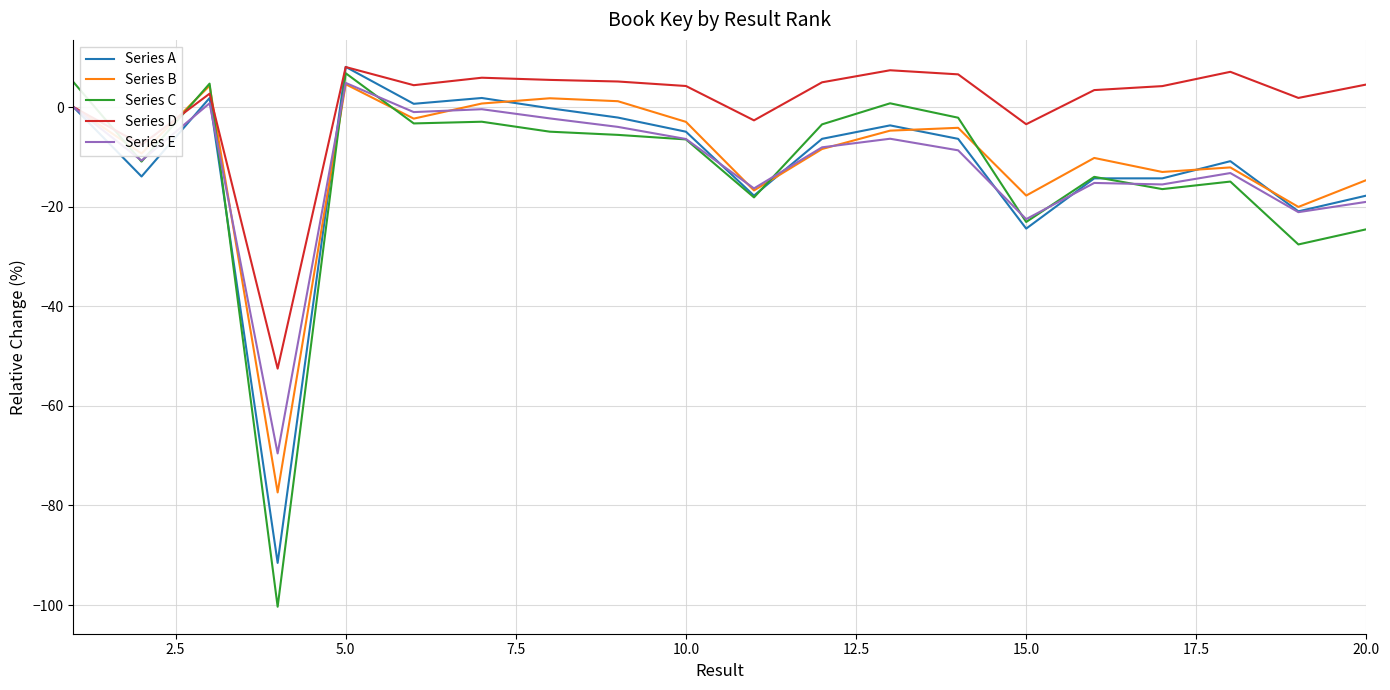

Which series has the widest spread of values?

Series C